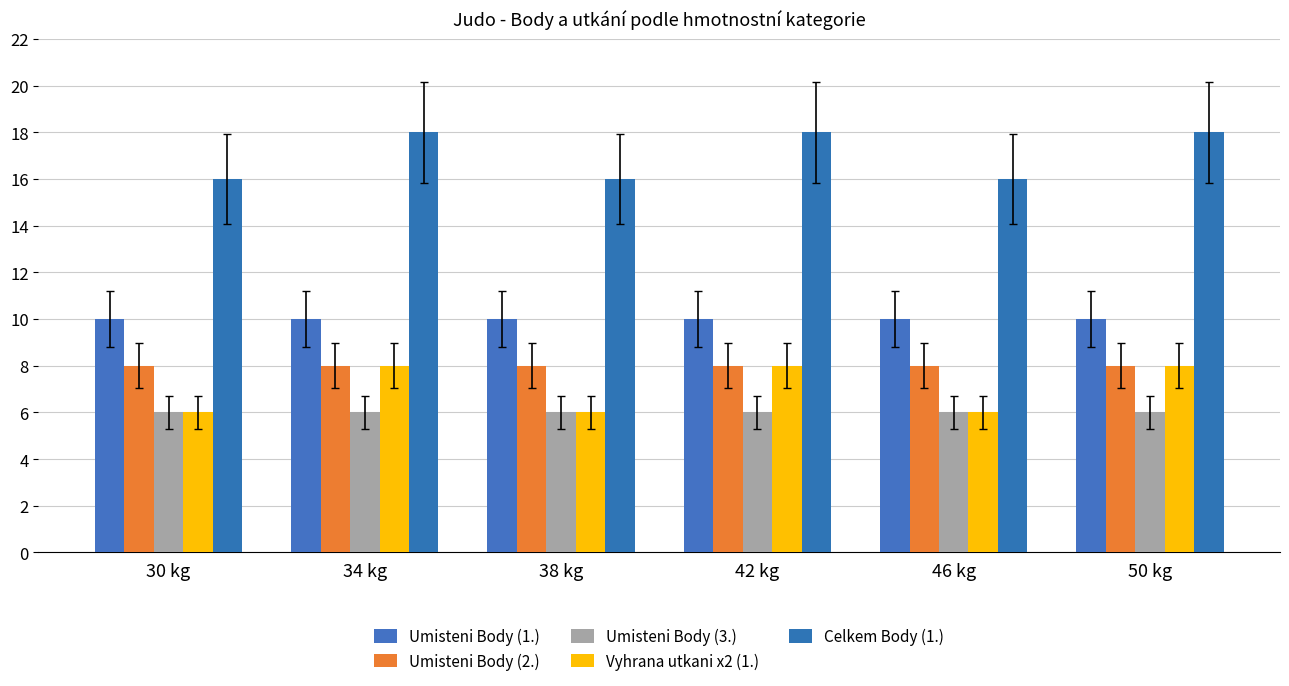

The Umisteni Body (1.) series shows 10 at 46 kg. True or false?

True